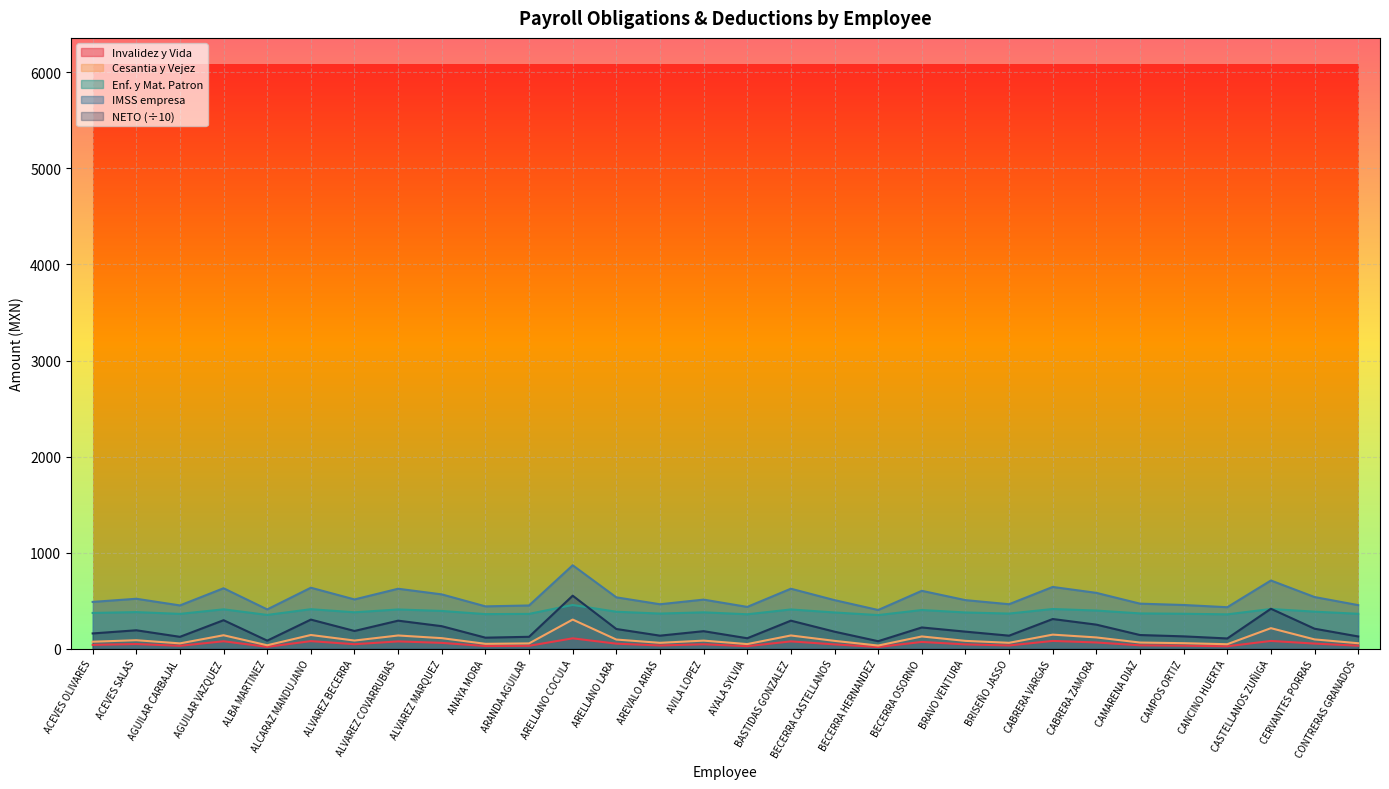

The value of NETO at ARELLANO COCULA is 305.9. True or false?

False